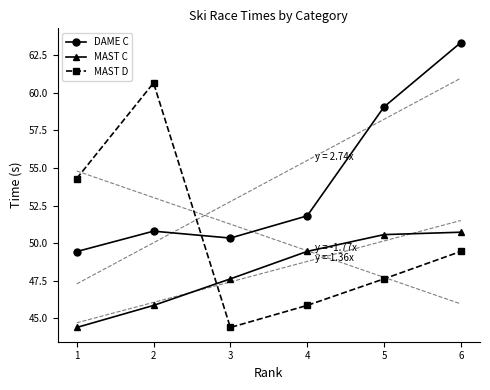

List the labels in order of MAST D value, smallest first.

3, 4, 5, 6, 1, 2